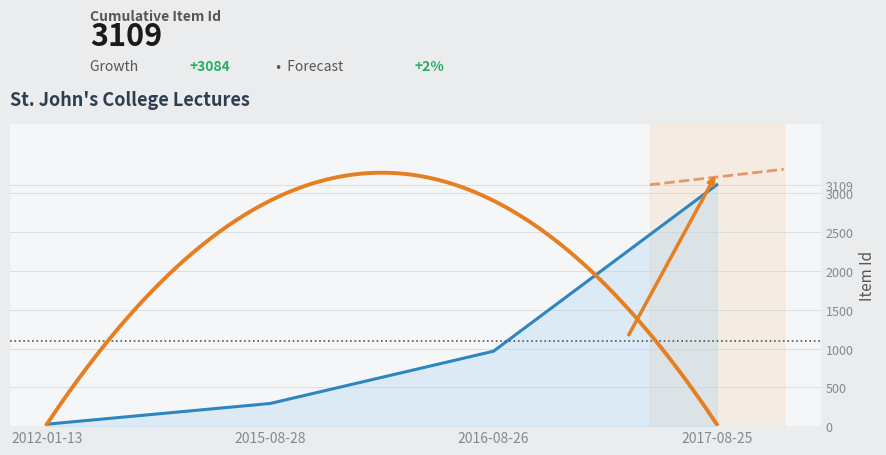

What is the average value?

1098